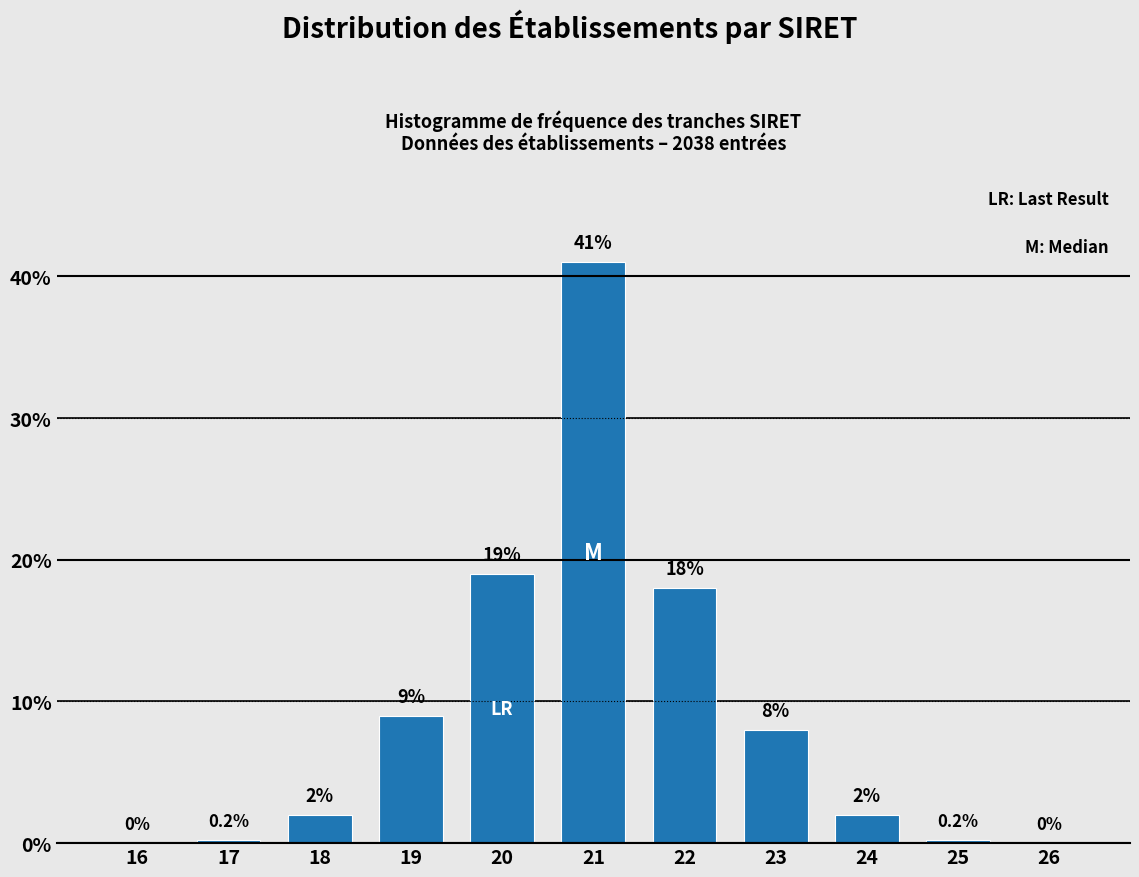

Reading right to left, extract all data points from this chart.

26=0.0	25=0.2	24=2.0	23=8.0	22=18.0	21=41.0	20=19.0	19=9.0	18=2.0	17=0.2	16=0.0